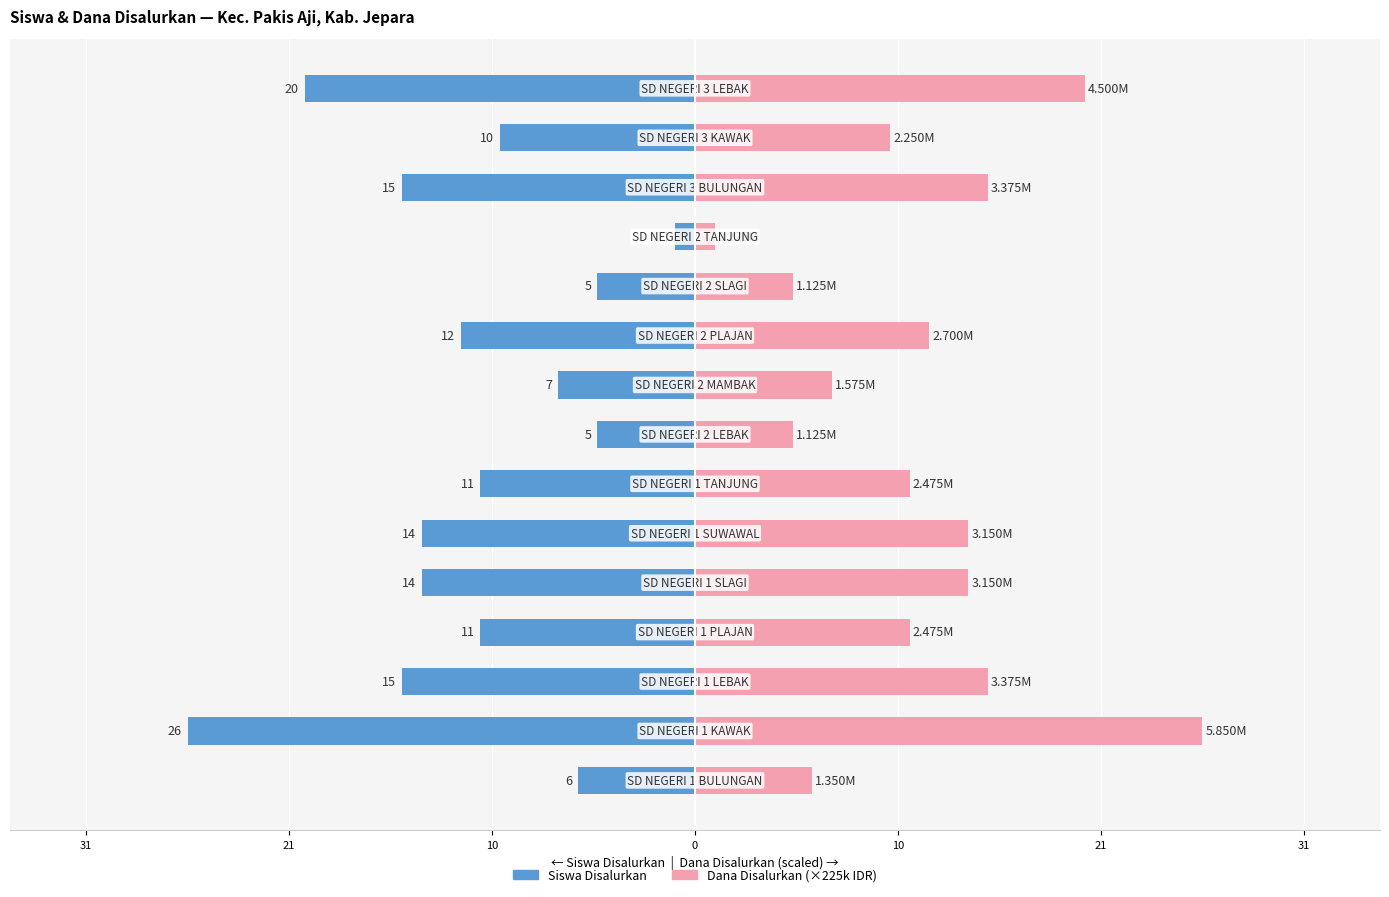

Which series has the largest total across all categories?

Dana Disalurkan (×225k IDR)